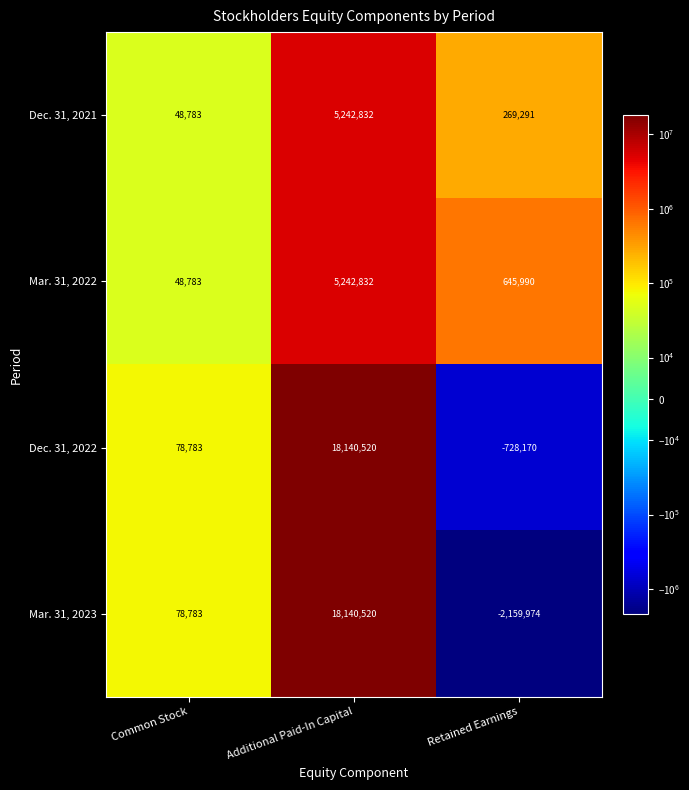

What is the difference between the highest and lowest values at Common Stock?

30000